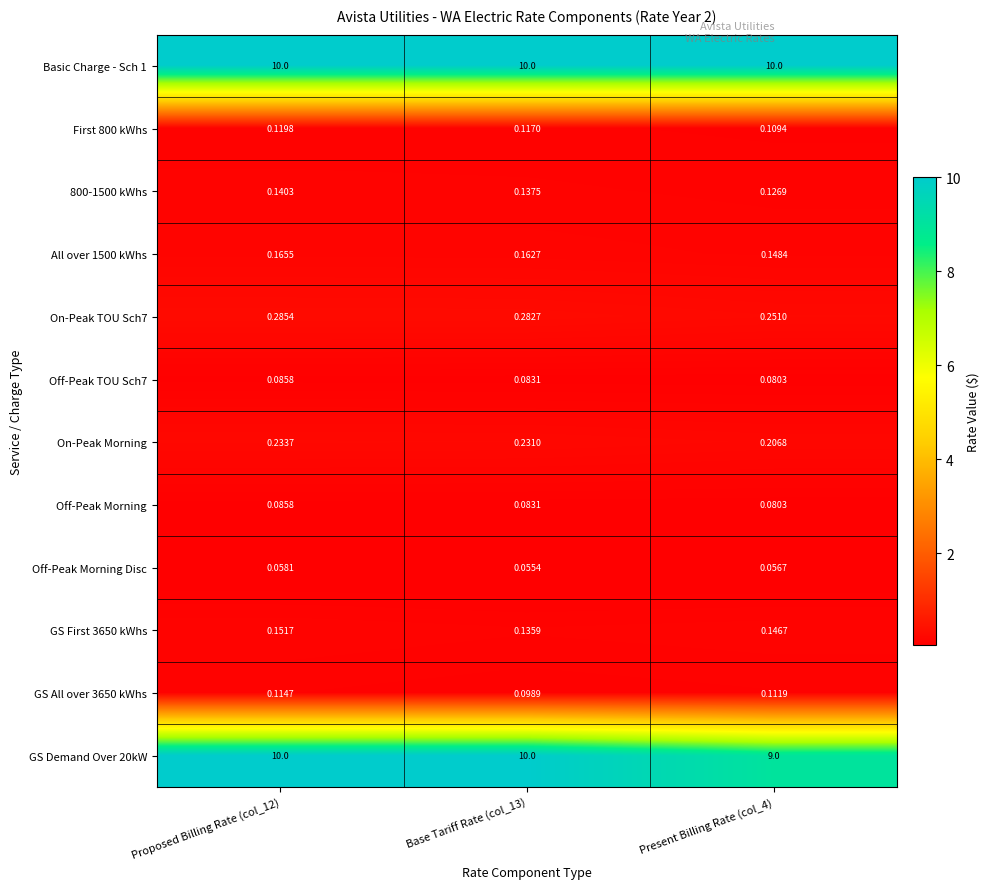

Which series has the largest total across all categories?

Basic Charge - Sch 1